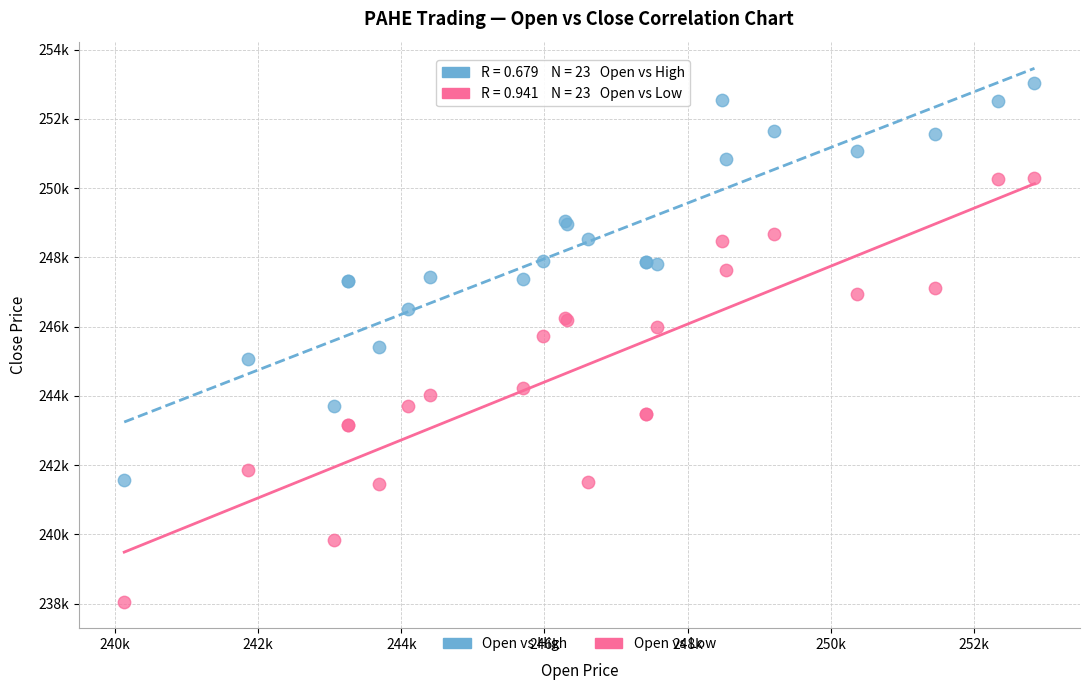

Which series reaches the maximum Y coordinate?

Open vs High